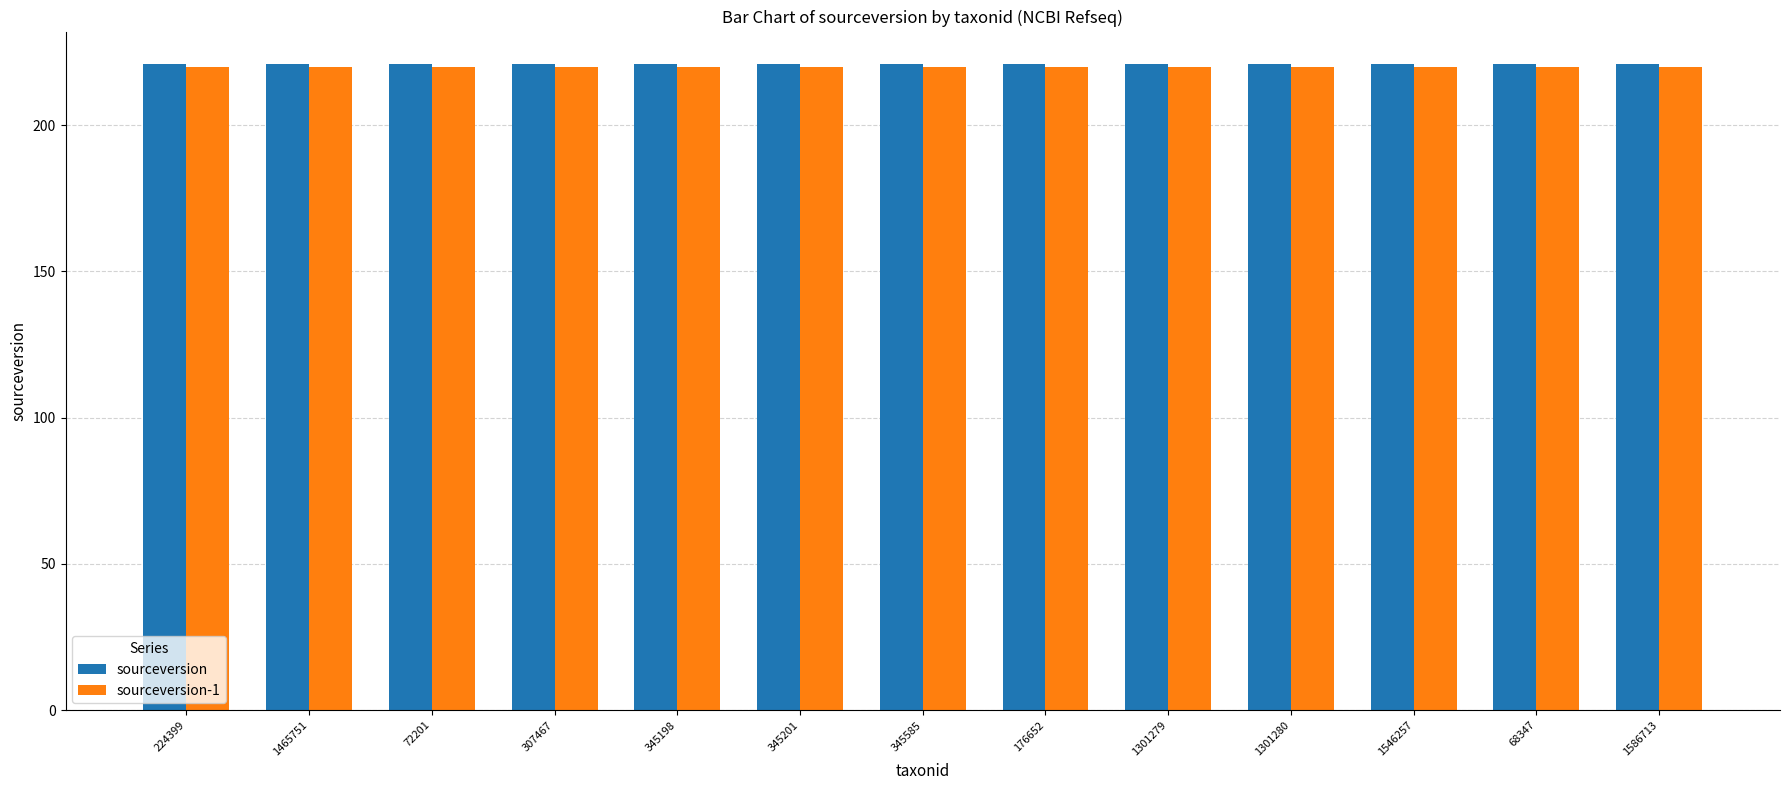

Reading left to right, extract all data points from this chart.

sourceversion: 224399=221	1465751=221	72201=221	307467=221	345198=221	345201=221	345585=221	176652=221	1301279=221	1301280=221	1546257=221	68347=221	1586713=221
sourceversion-1: 224399=220	1465751=220	72201=220	307467=220	345198=220	345201=220	345585=220	176652=220	1301279=220	1301280=220	1546257=220	68347=220	1586713=220